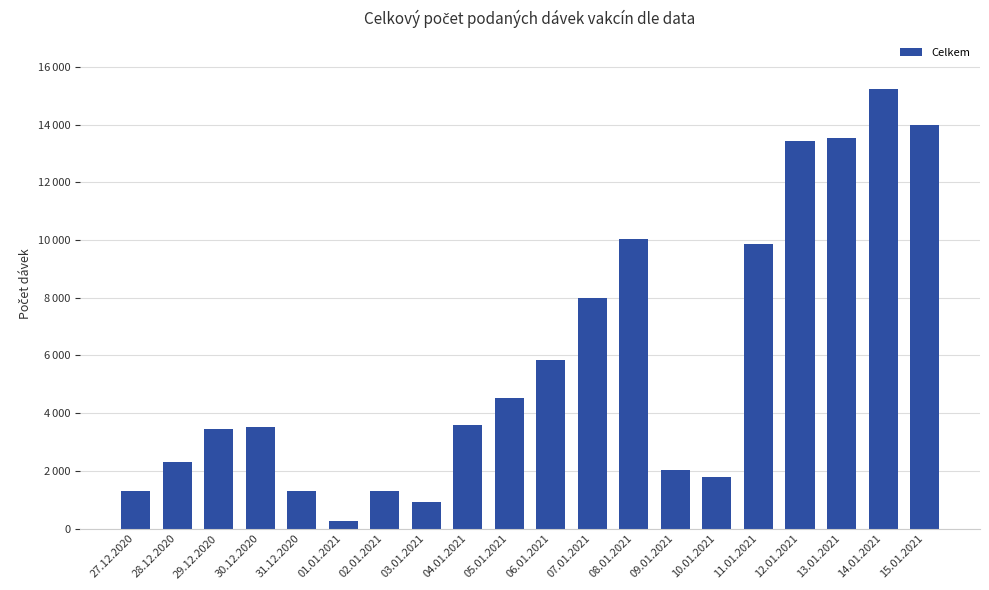

Count the number of categories in the chart.

20